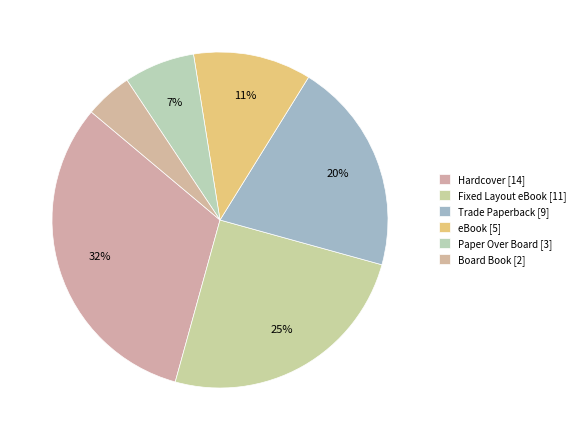

How many segments does this pie chart have?

6